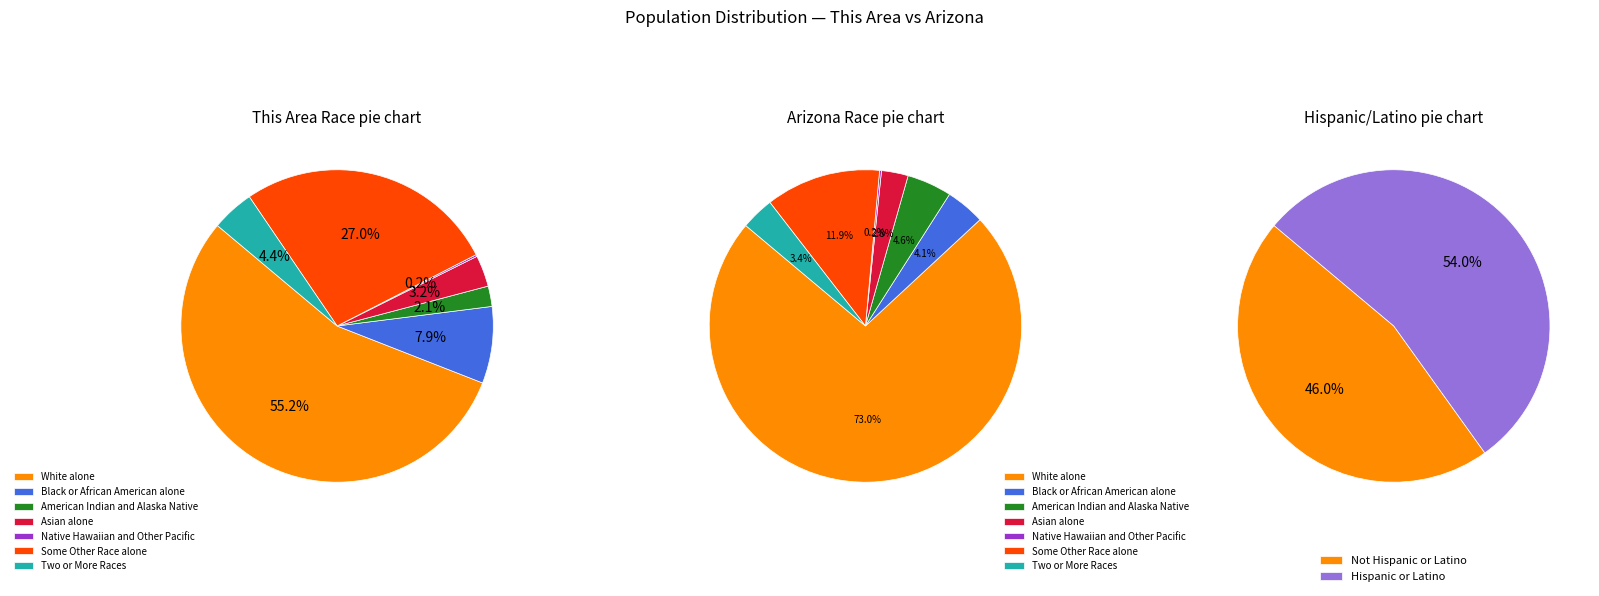

To the nearest percent, what portion does Asian alone represent?

3%